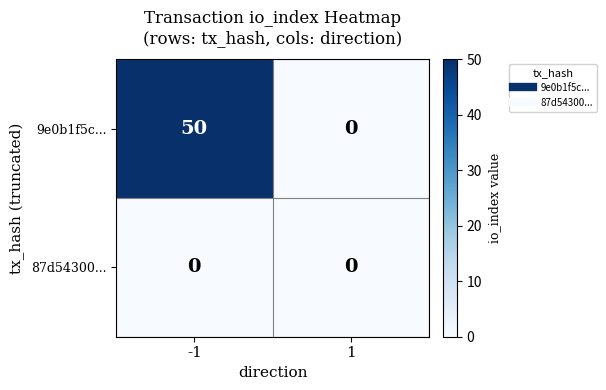

At how many categories does at least one series exceed 15?

1